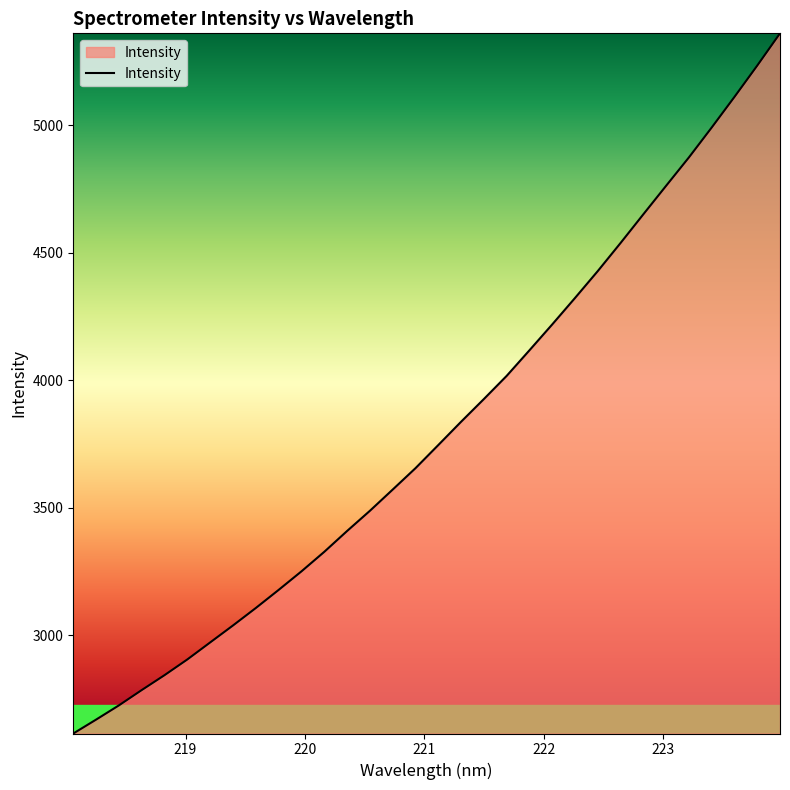

What is the greatest value displayed?

5360.2